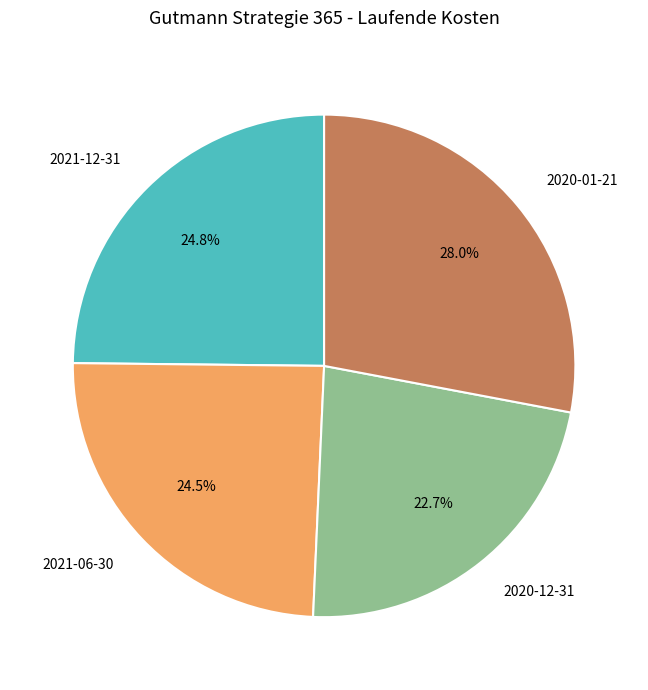

What is the smallest slice in the pie chart?

2020-12-31